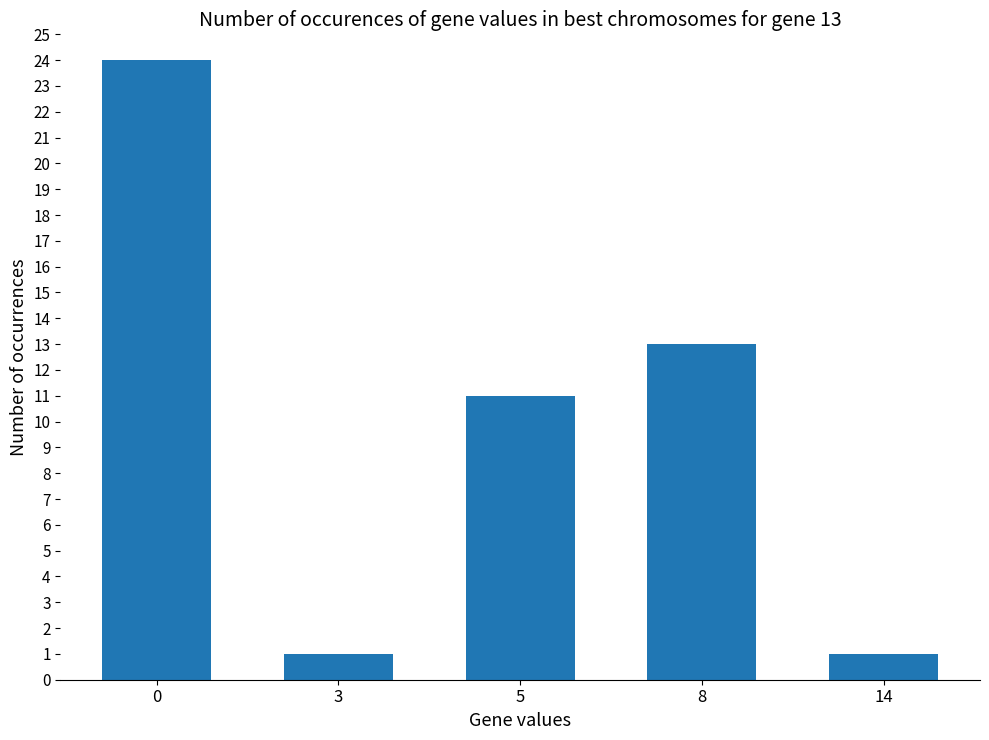

What is the average value?

10